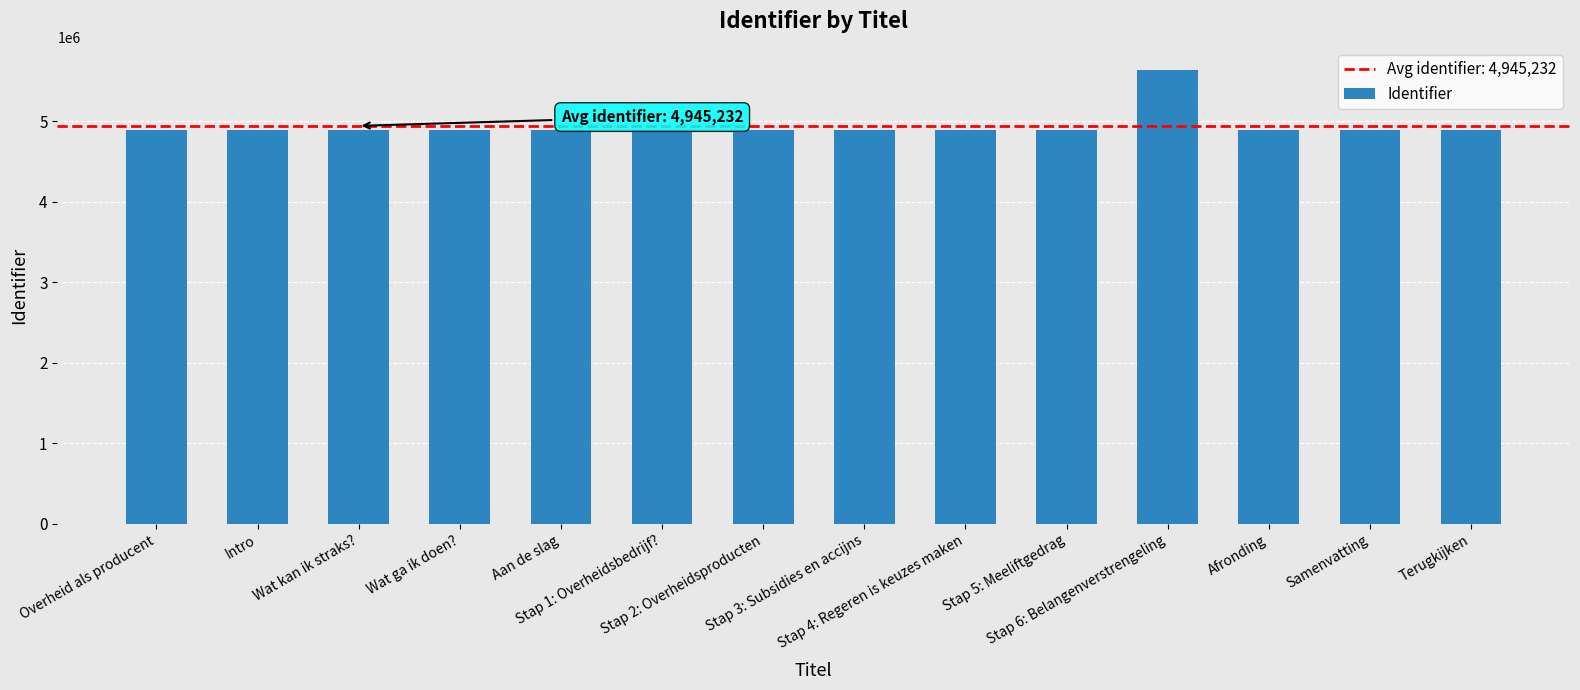

What is the value of the 14th bar from the left?

4891968